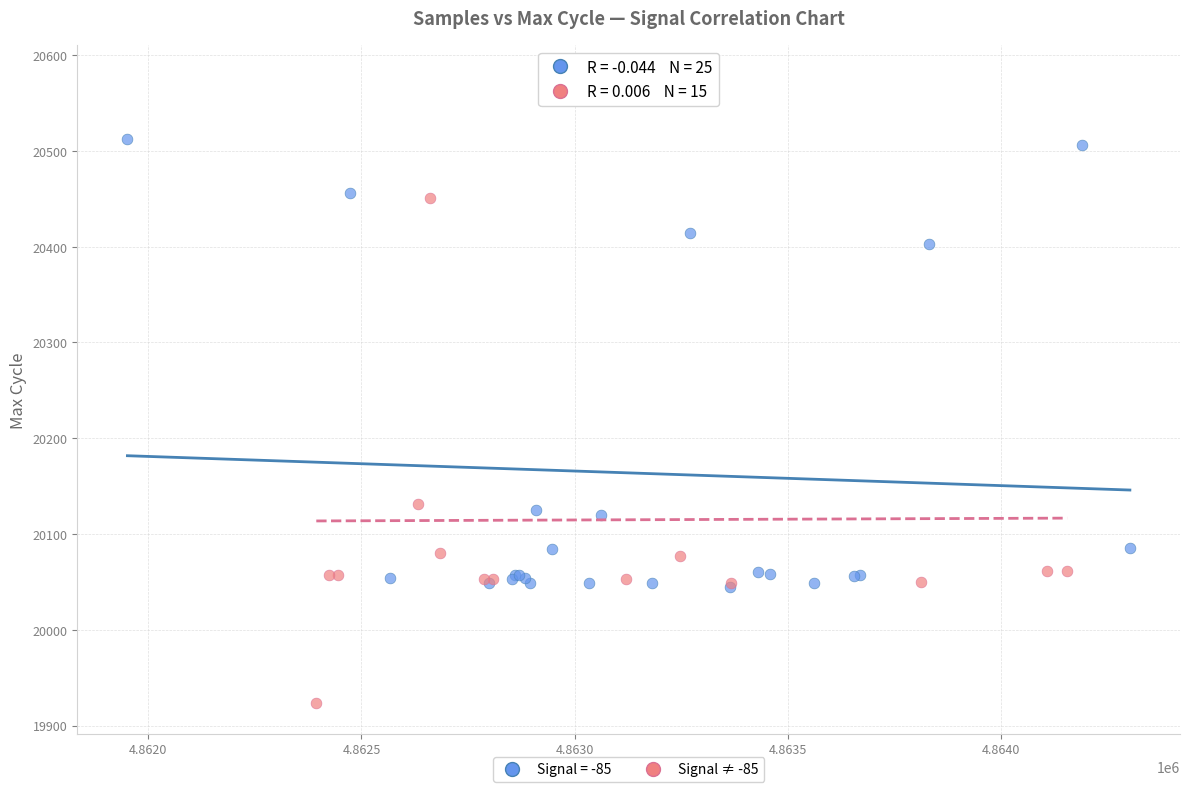

Which series reaches the minimum Y coordinate?

Signal ≠ -85